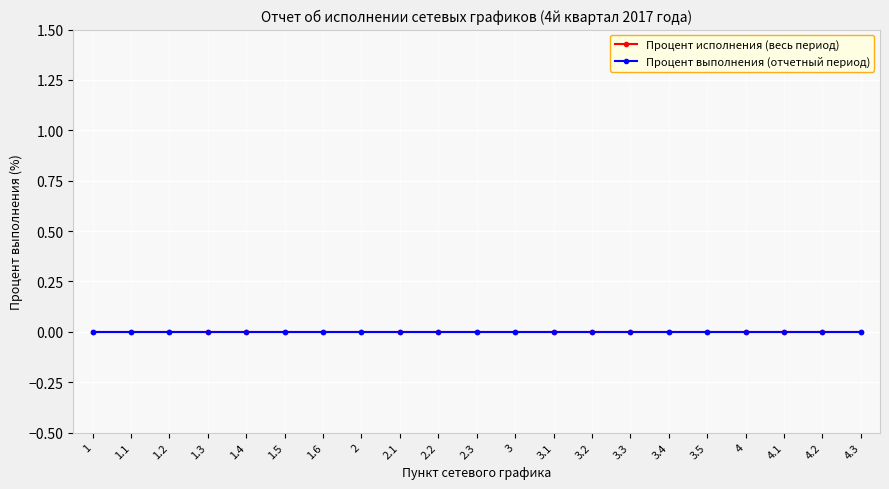

True or false: Процент выполнения (отчетный период) and Процент исполнения (весь период) intersect in this chart.

False